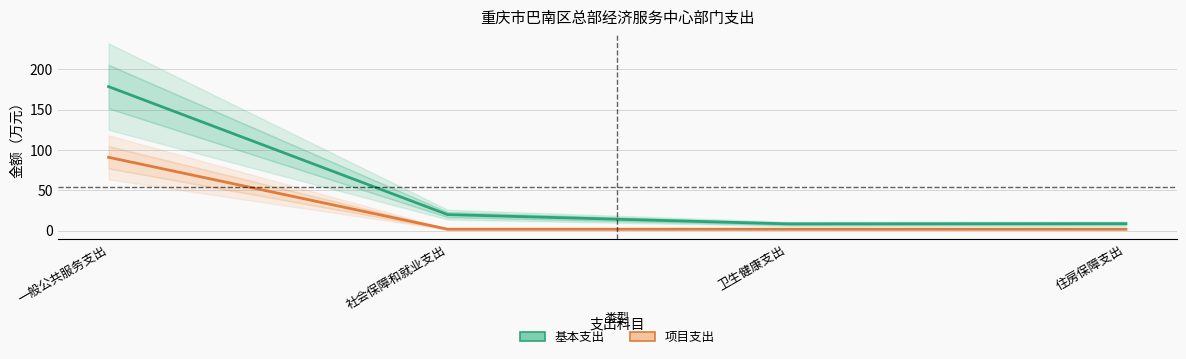

At how many categories does at least one series exceed 171?

1